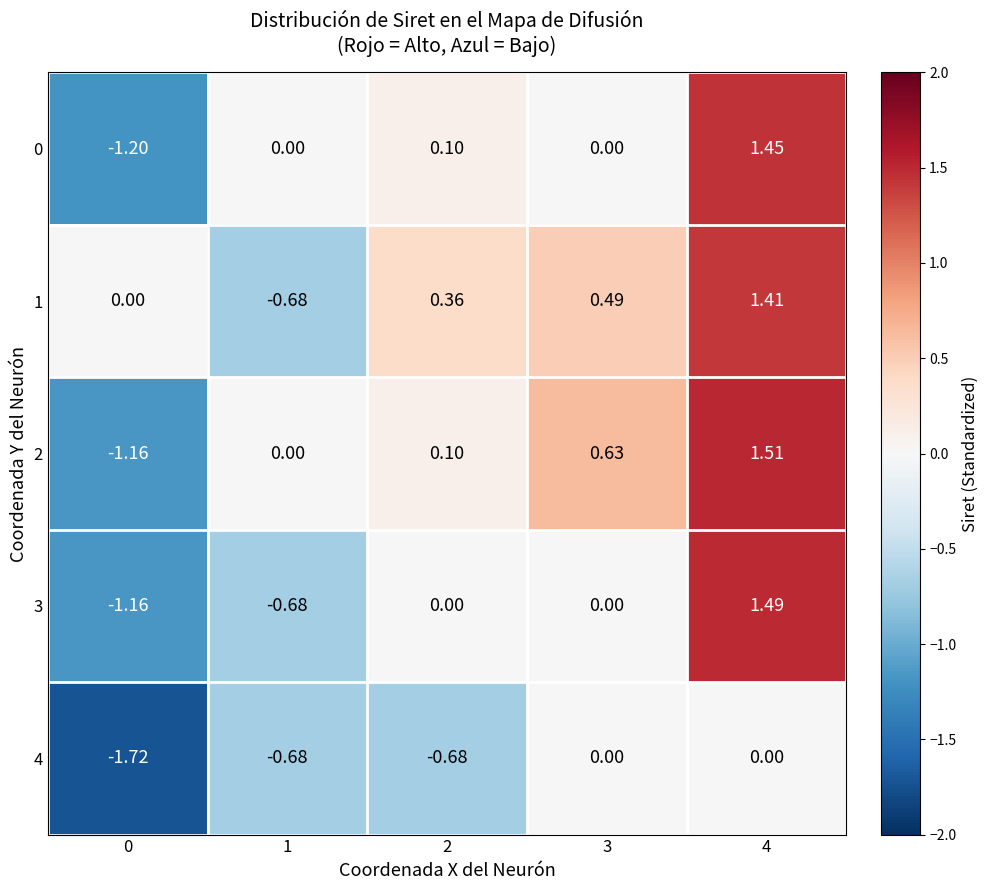

How many distinct data groups are displayed?

5